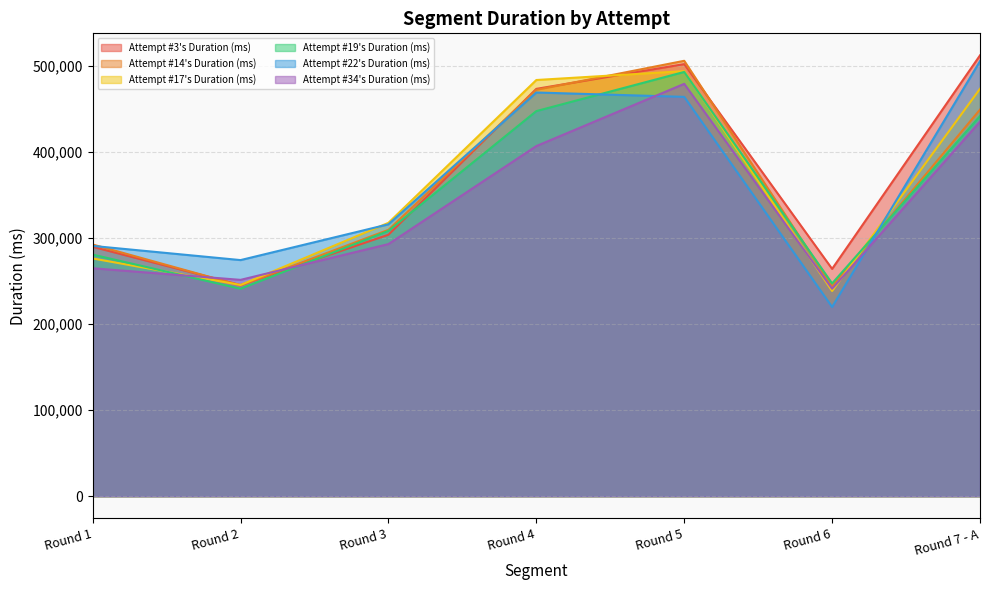

Reading left to right, transcribe all the data shown in this chart.

Attempt #3's Duration (ms): 289714	245293	303722	473201	501947	264101	512105
Attempt #14's Duration (ms): 292398	244861	309419	472056	505804	243824	449122
Attempt #17's Duration (ms): 276201	245382	317581	483486	493802	238408	473290
Attempt #19's Duration (ms): 280684	240980	308262	447365	492871	247152	441585
Attempt #22's Duration (ms): 290773	274291	315852	468989	463909	219839	505365
Attempt #34's Duration (ms): 264803	251318	292882	406745	479037	241014	435110